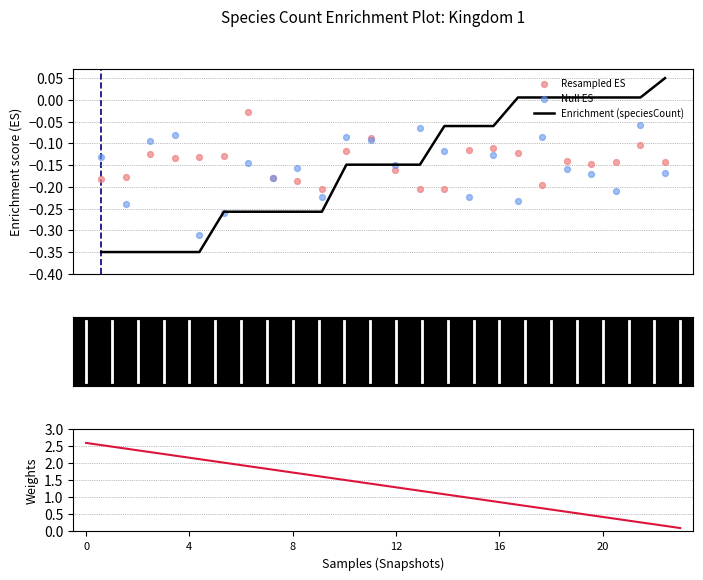

Is the value of Null ES at 14 greater than the value of Resampled ES at 10?

Yes